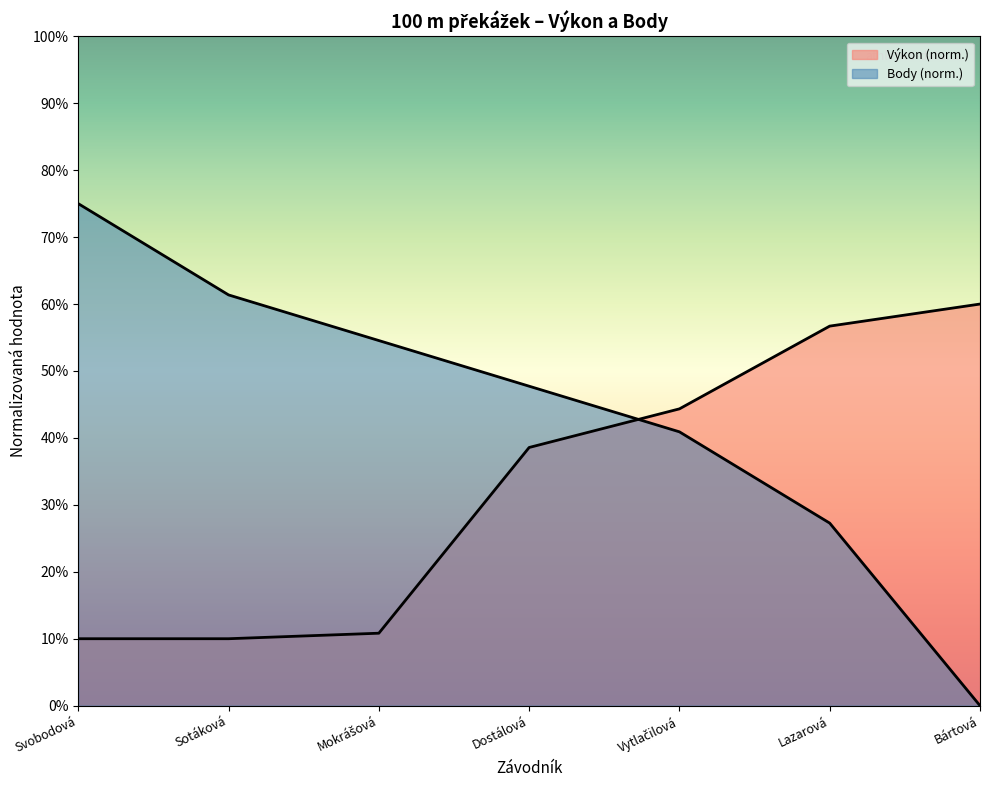

What are all the series names shown in the legend?

Výkon, Body